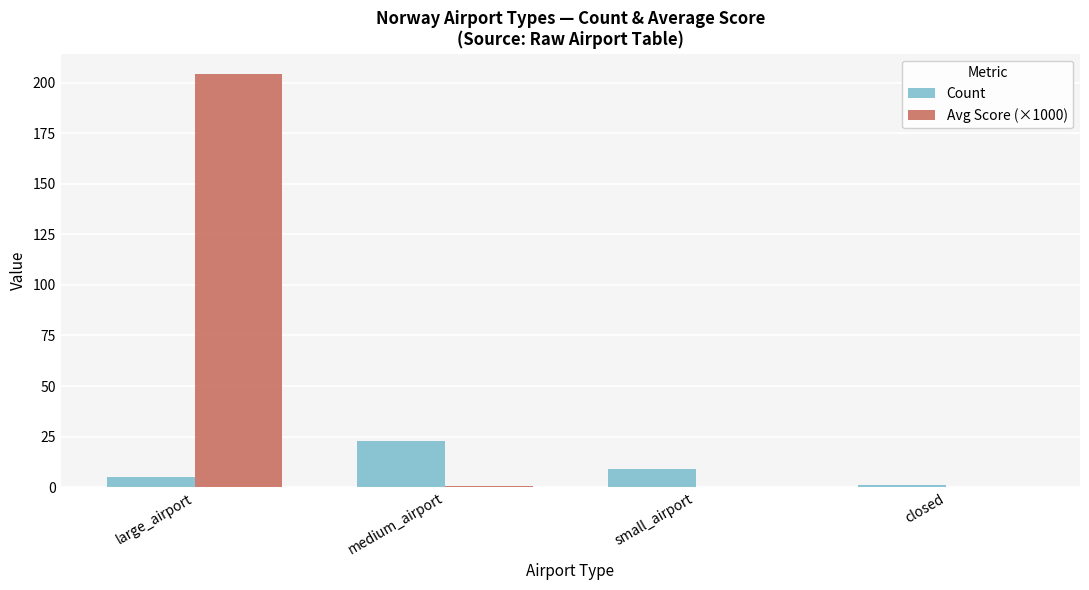

How many data points does each series have?

4